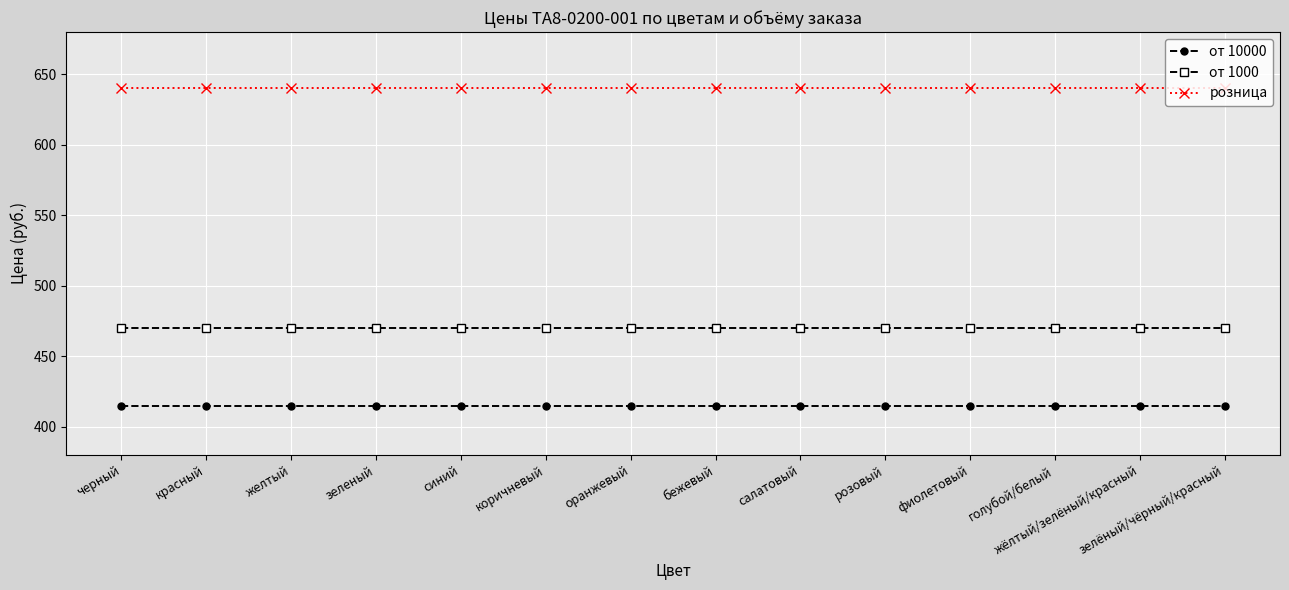

Does the chart display data point markers on the line(s)?

Yes